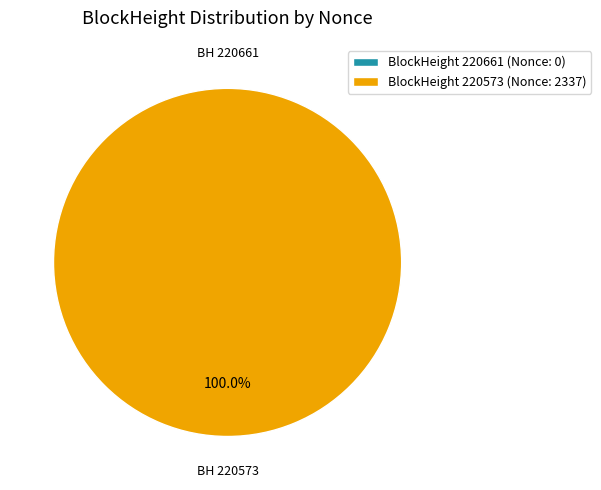

True or false: 220573 accounts for 100% of the total.

True